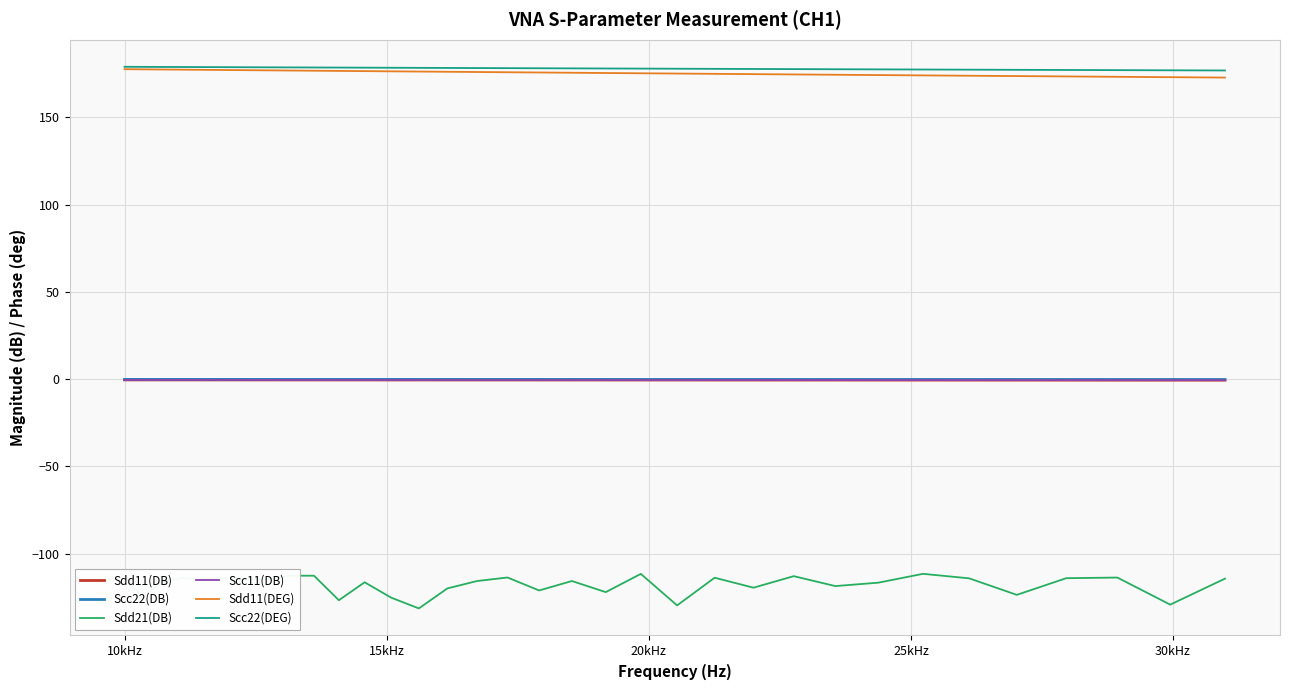

Which series has the widest spread of values?

Sdd21(DB)